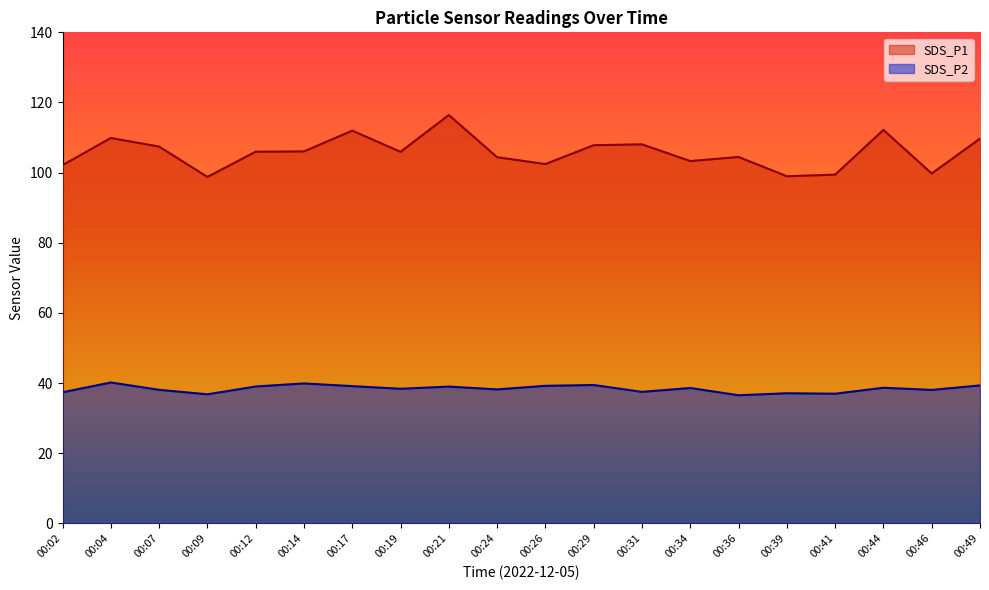

How many lines are shown in the chart?

2